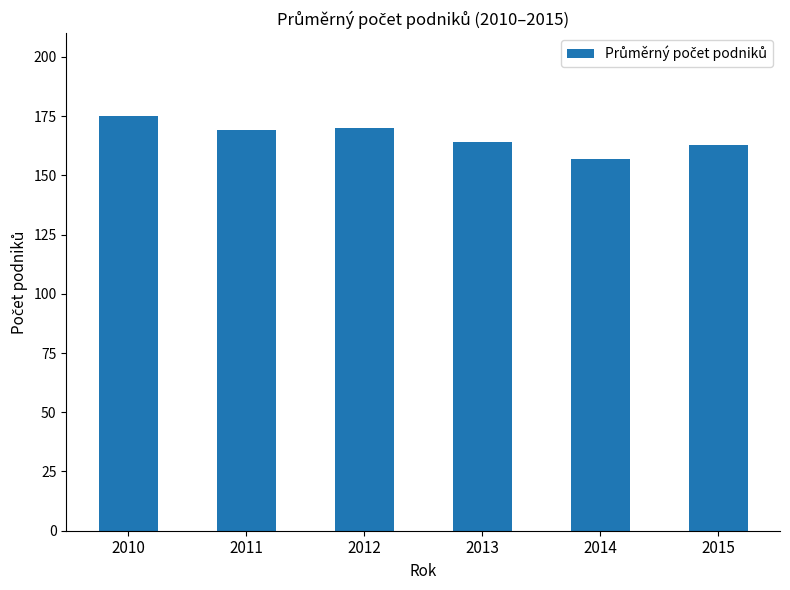

What is the difference between the values at 2012 and 2015?

7